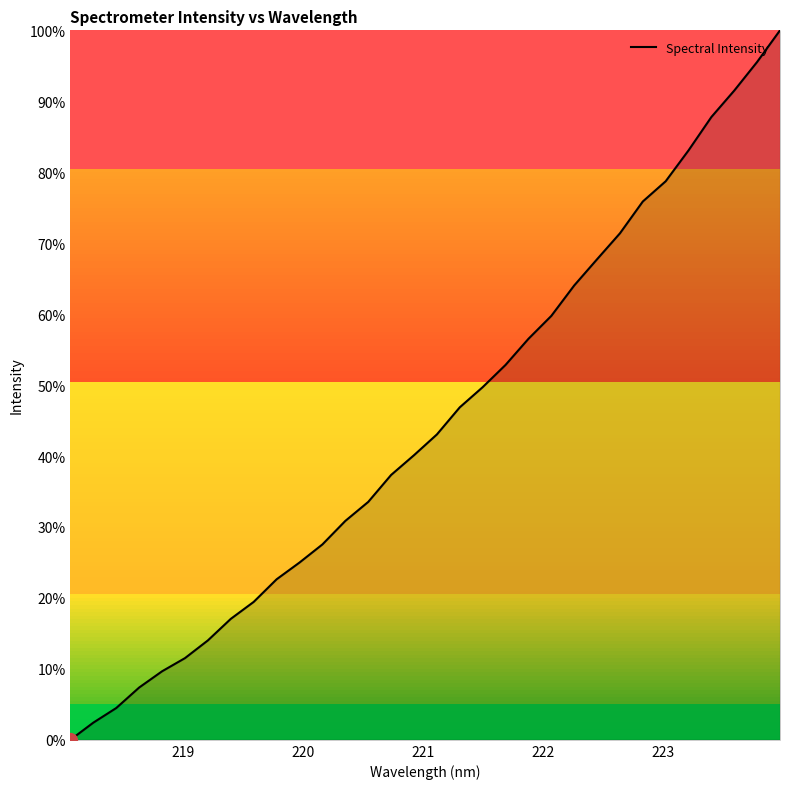

What is the difference between the maximum and second lowest values?

1.0